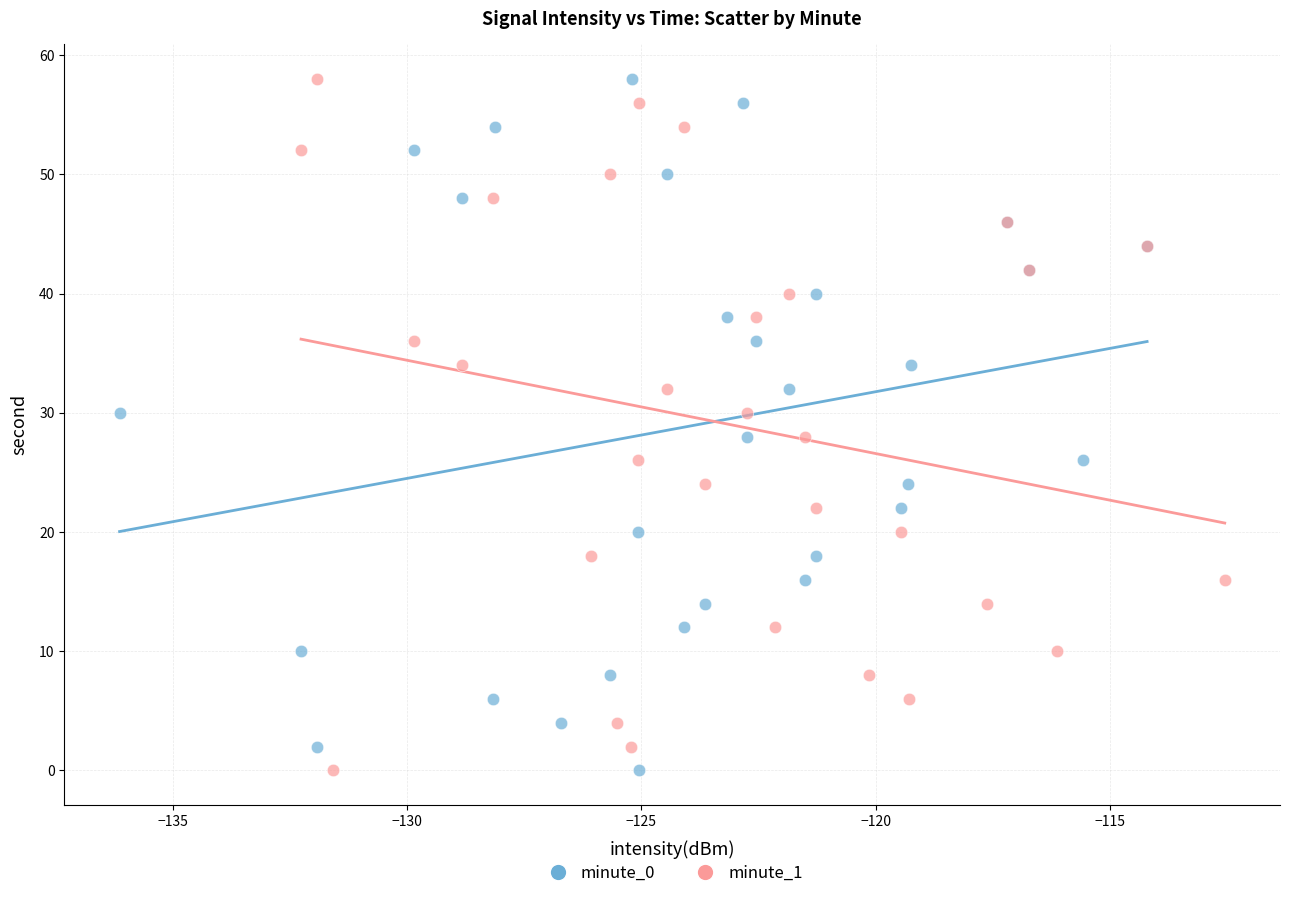

What are all the series names shown in the legend?

minute_0, minute_1